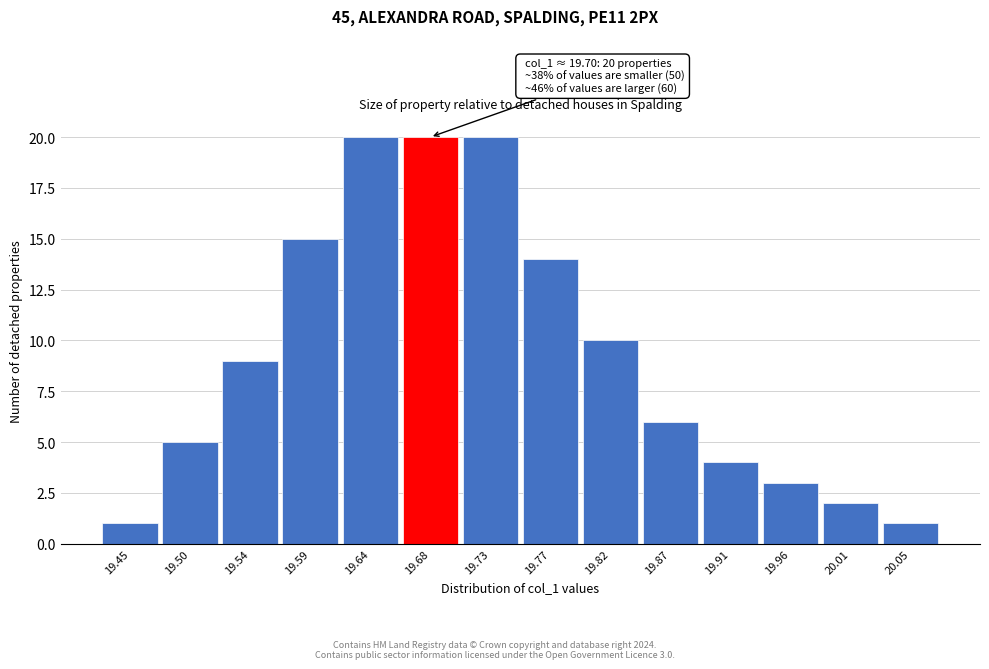

Reading left to right, list all the values displayed in this chart.

1	5	9	15	20	20	20	14	10	6	4	3	2	1